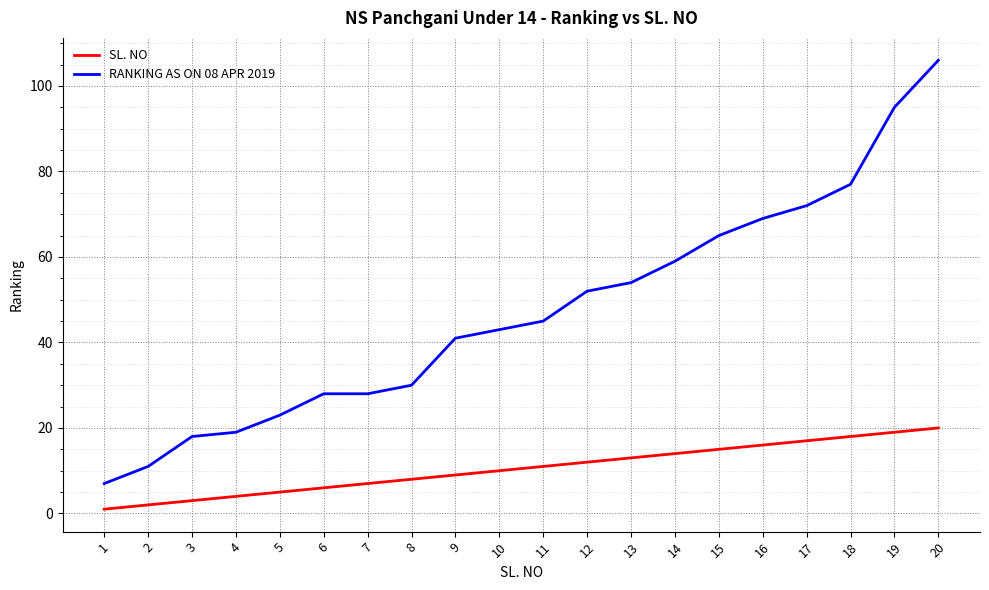

The RANKING AS ON 08 APR 2019 series shows 95 at 16. True or false?

False